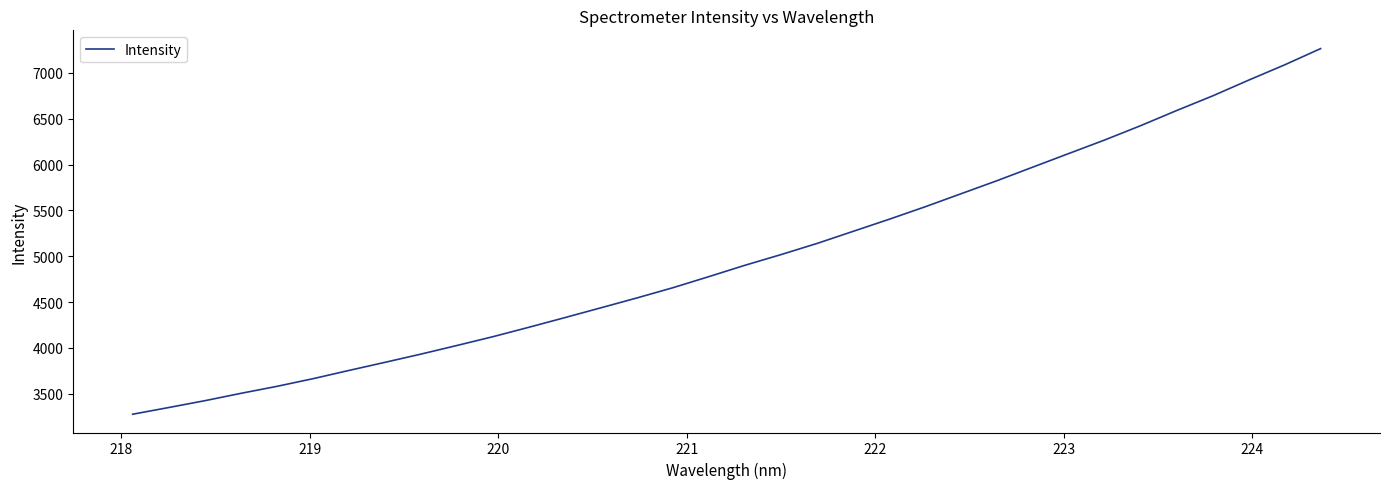

What is the maximum value shown in the chart?

7265.3